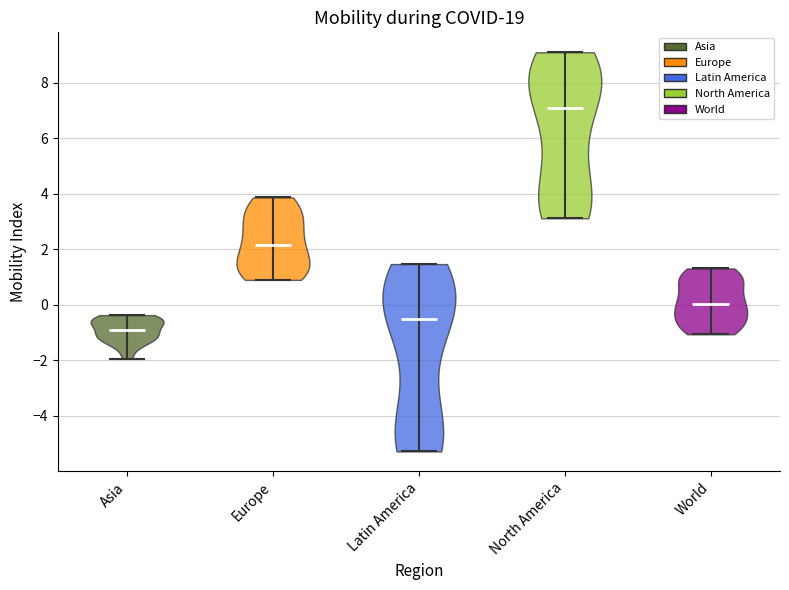

Reading left to right, read every violin against the y-axis: where its median line is, and the lowest and highest points it reaches. The values are not printed on the chart, so give them approximately, as read against the axis.

Asia: median line -0.8, lowest point -2.0, highest point -0.4
Europe: median line 2.2, lowest point 1.0, highest point 3.8
Latin America: median line -0.6, lowest point -5.2, highest point 1.4
North America: median line 7.0, lowest point 3.2, highest point 9.2
World: median line 0.0, lowest point -1.0, highest point 1.4